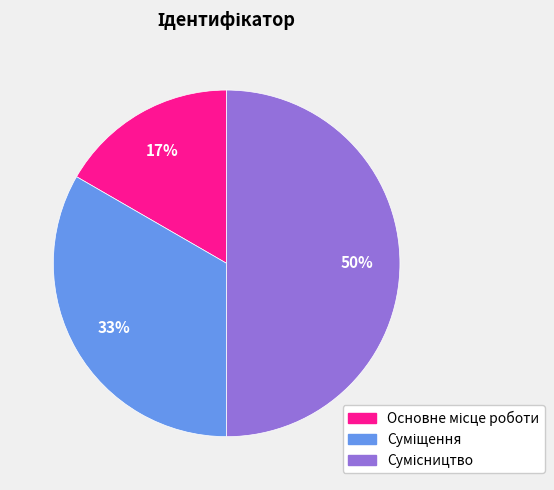

To the nearest percent, what is the average slice percentage?

33%